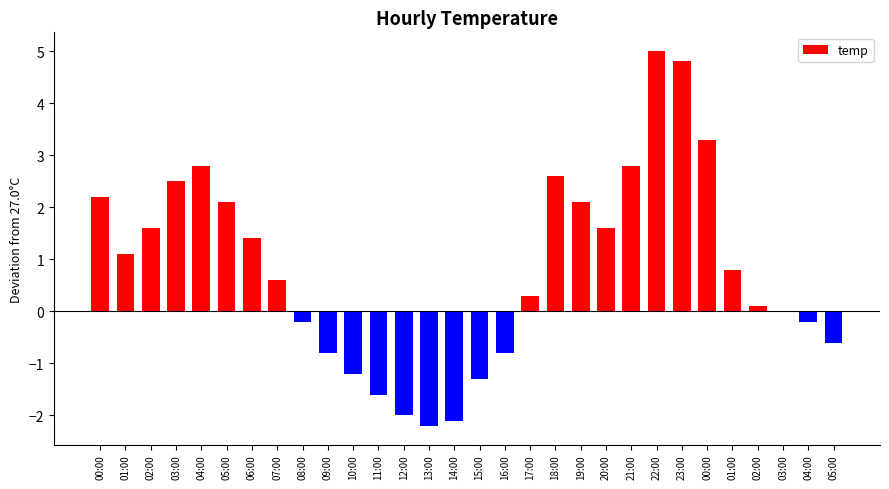

Rank the categories by value from lowest to highest.

13:00, 14:00, 12:00, 11:00, 15:00, 10:00, 09:00, 16:00, 05:00, 08:00, 04:00, 03:00, 02:00, 17:00, 07:00, 01:00, 01:00, 06:00, 02:00, 20:00, 05:00, 19:00, 00:00, 03:00, 18:00, 04:00, 21:00, 00:00, 23:00, 22:00